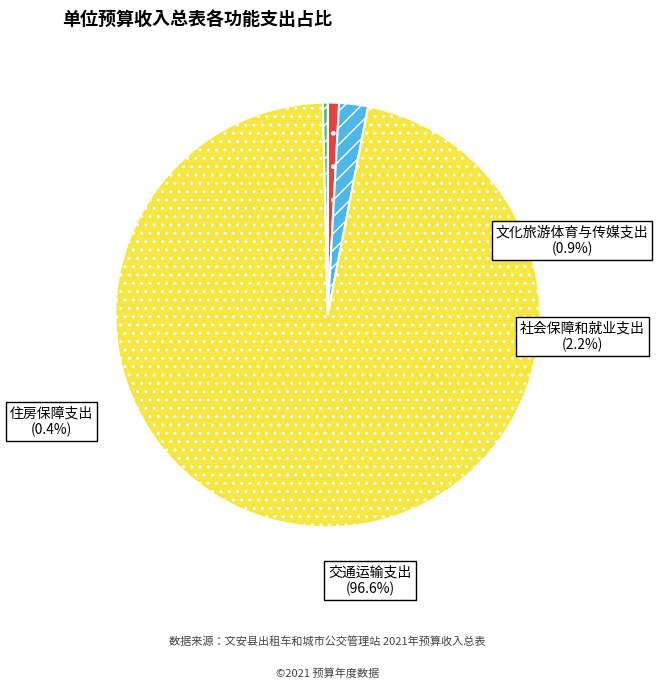

Combined, what portion of the pie is 交通运输支出 and 文化旅游体育与传媒支出?

97.4%